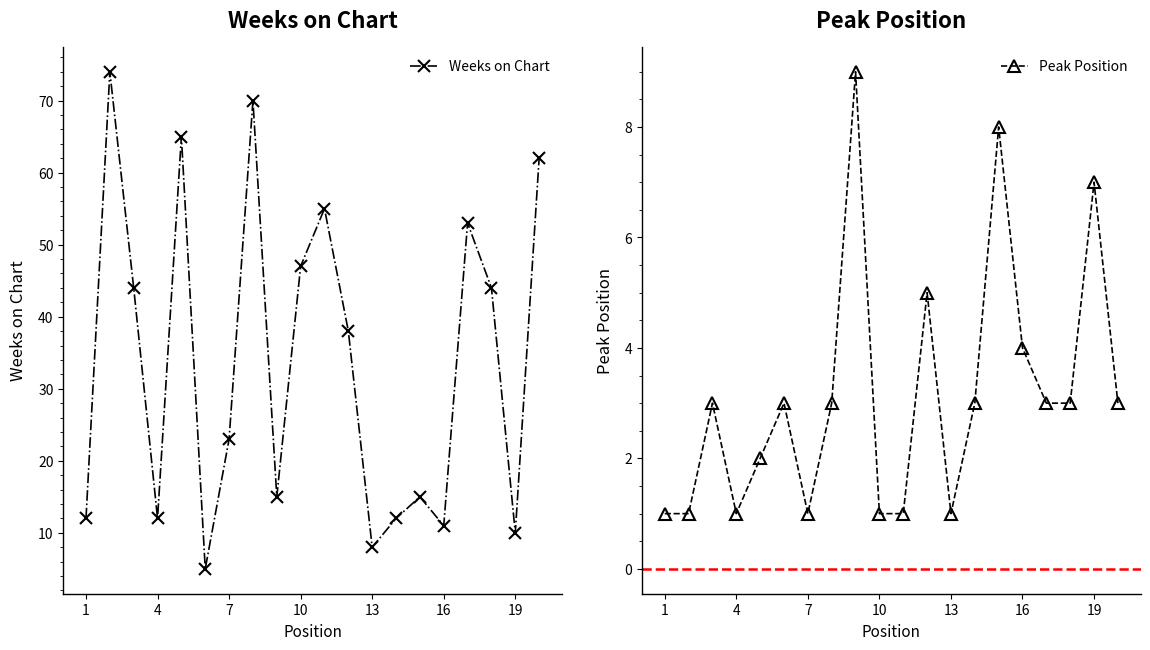

What is the lowest value of the Weeks on Chart series?

5